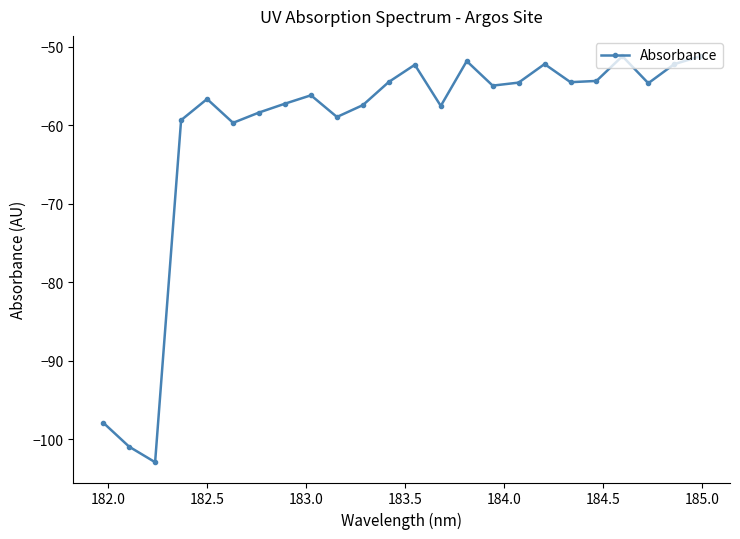

What is the minimum value shown in the chart?

-102.9